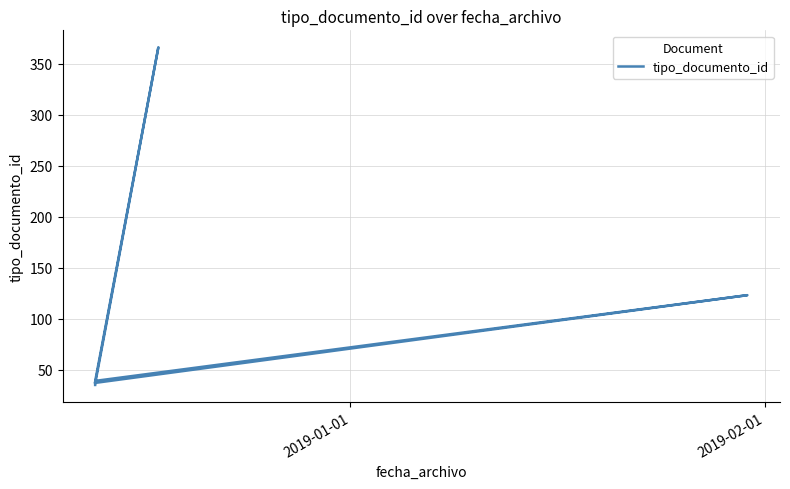

What is the average value?

96